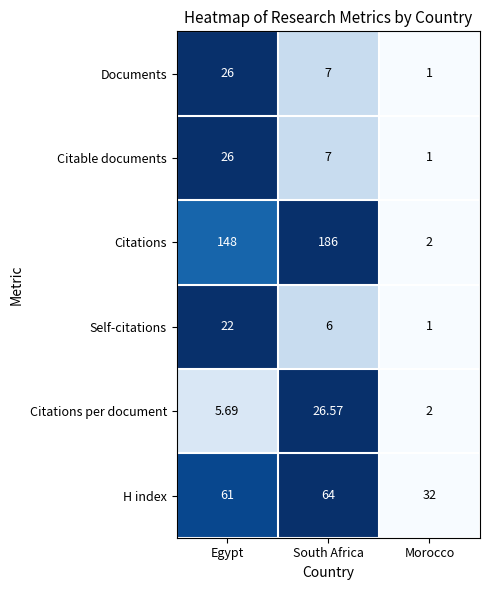

At which label does Citations per document first exceed 5?

Egypt